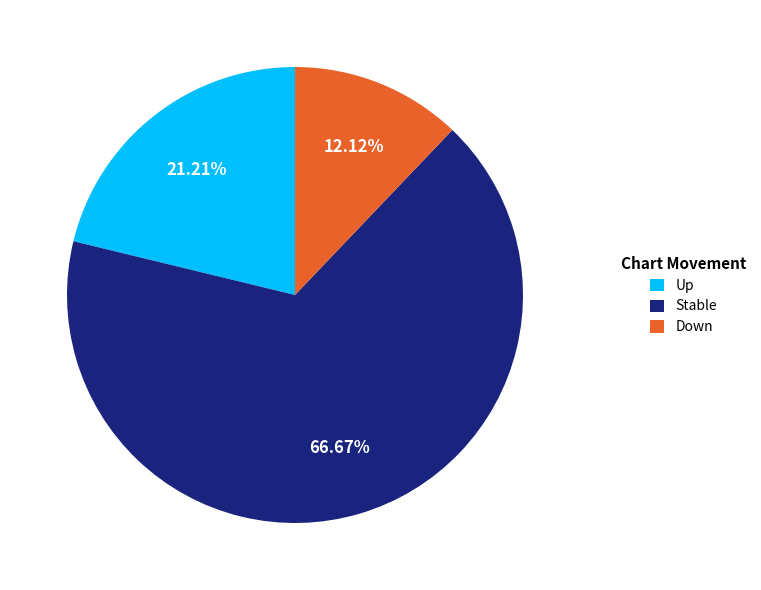

Do Up and Stable together represent more than half of the pie?

Yes